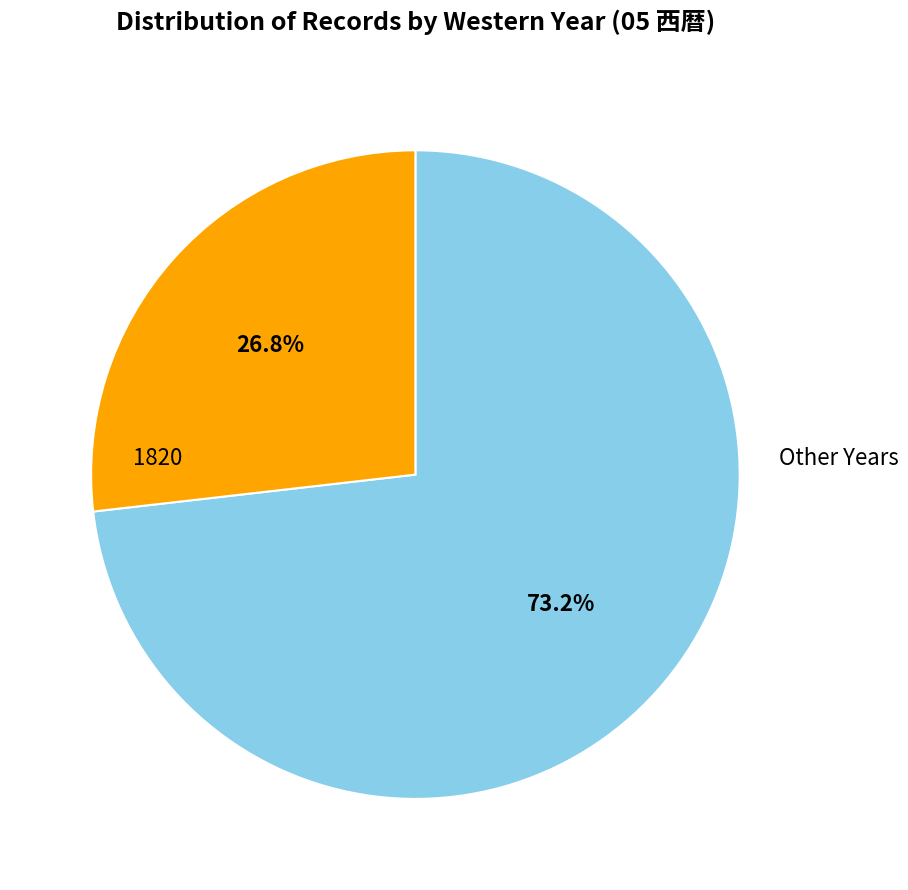

Is there a majority slice in this chart?

Yes